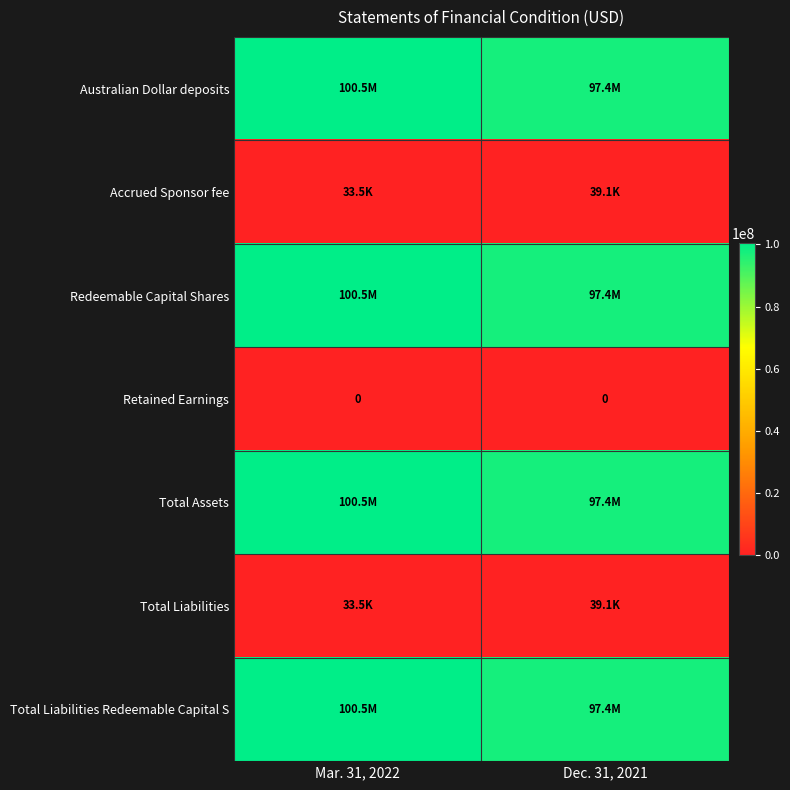

The Retained Earnings series shows 0 at Mar. 31, 2022. True or false?

True